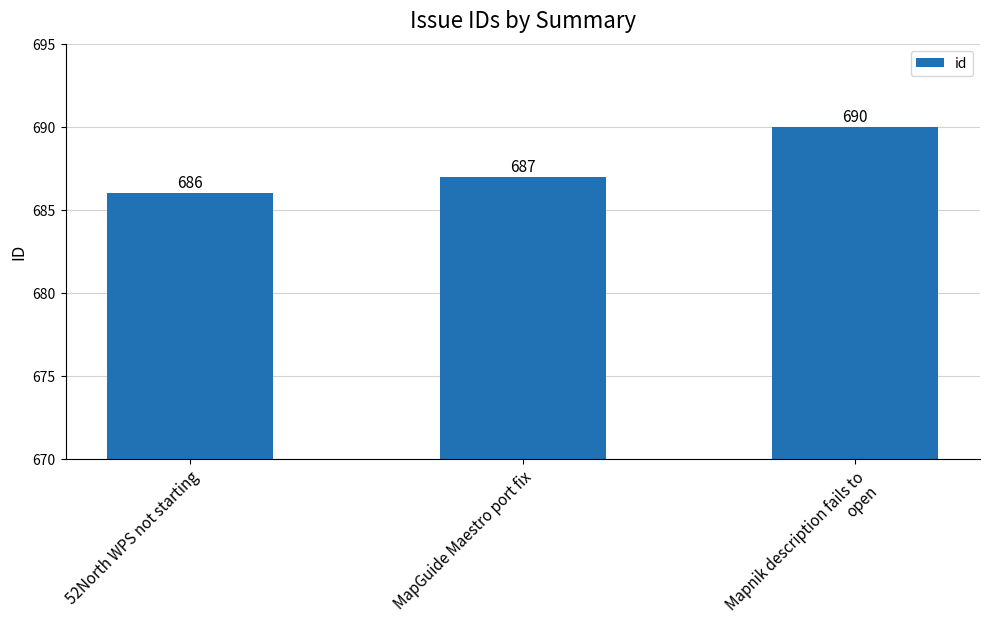

Rank the categories by value from highest to lowest.

Mapnik description fails to open, MapGuide Maestro port fix, 52North WPS not starting